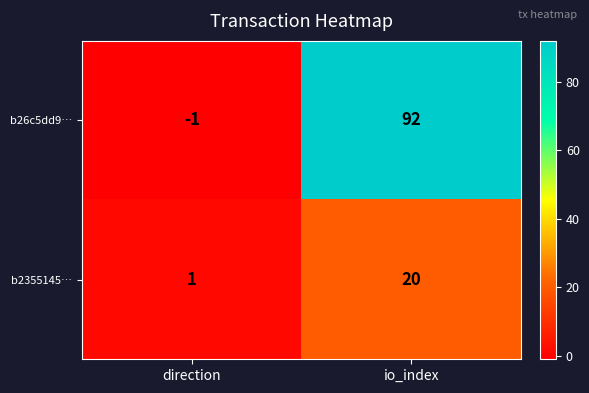

Which label corresponds to the largest value in the chart?

io_index